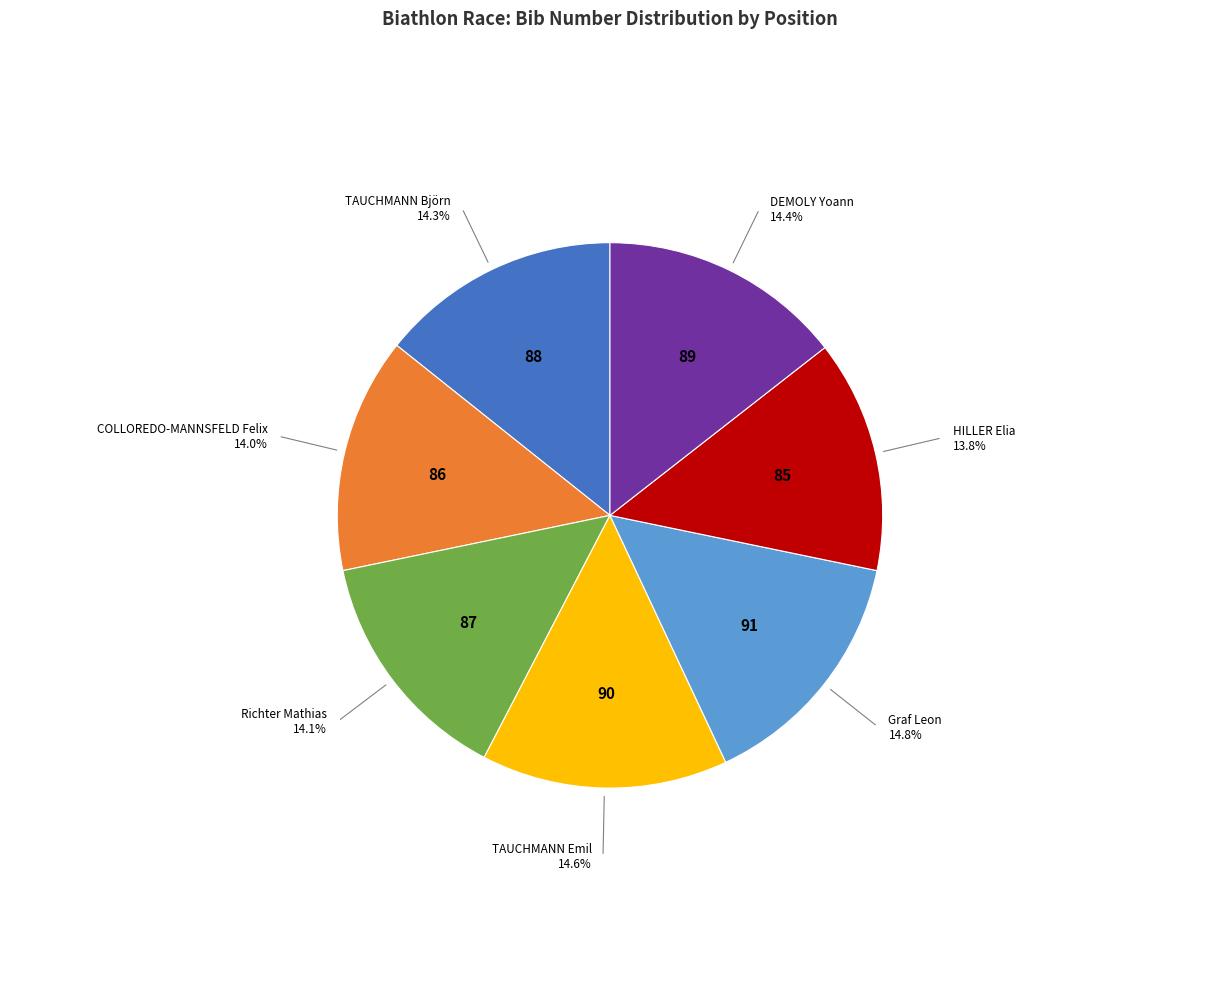

What is the ratio of the value at TAUCHMANN Björn to the value at DEMOLY Yoann?

1.0